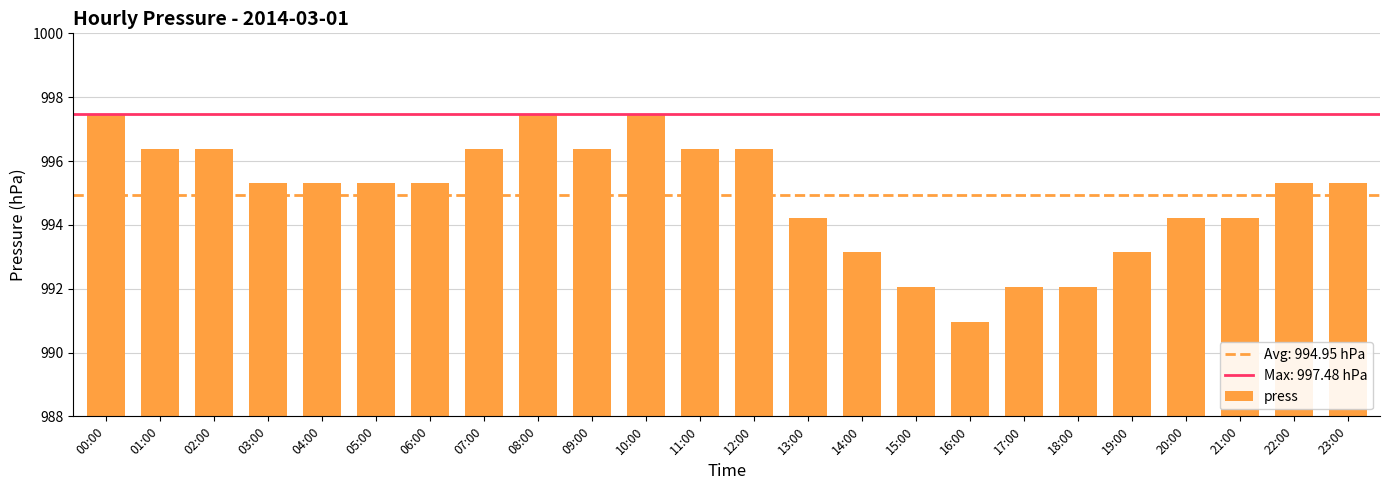

Does the chart contain any negative values?

No